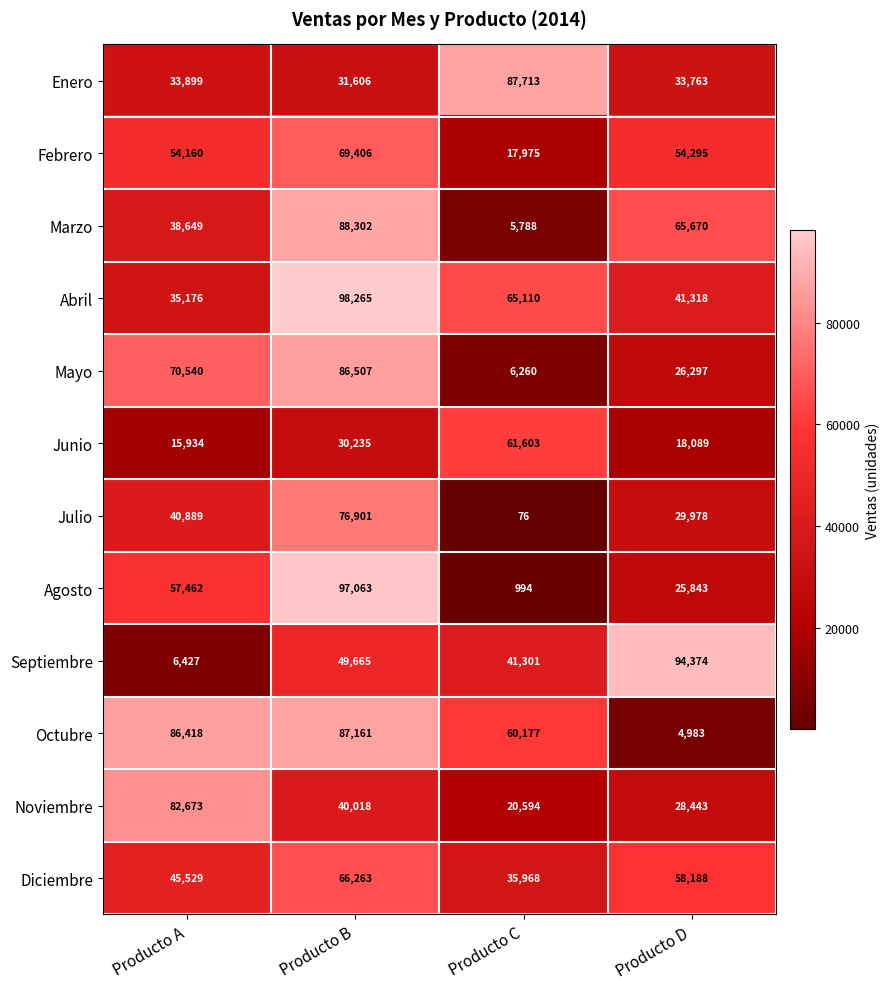

The Noviembre series shows 12399 at Producto D. True or false?

False